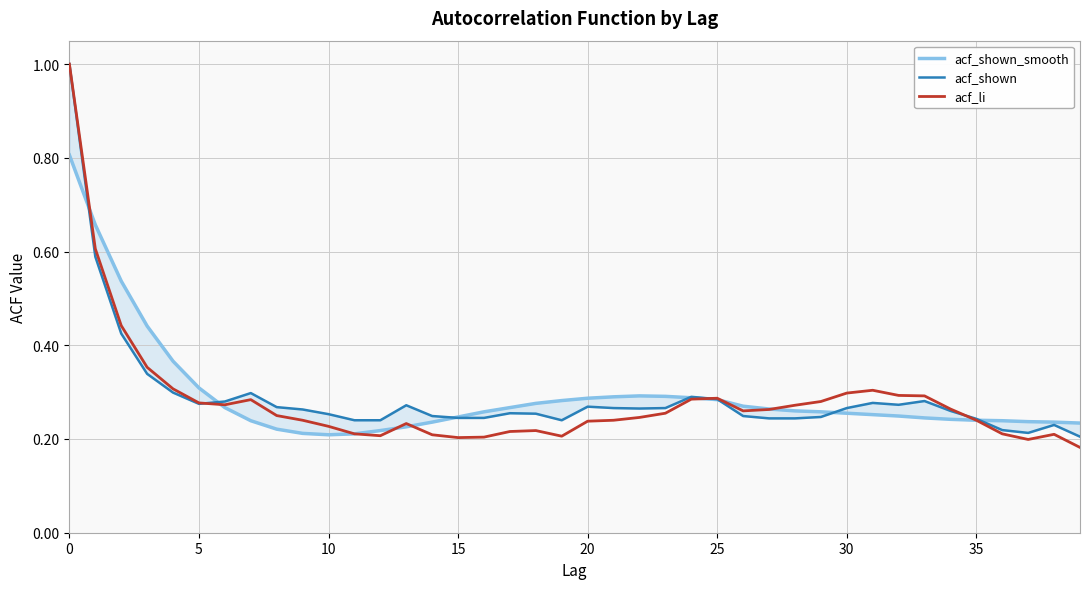

In acf_shown_smooth, how many points are higher than both neighbors (excluding endpoints)?

1